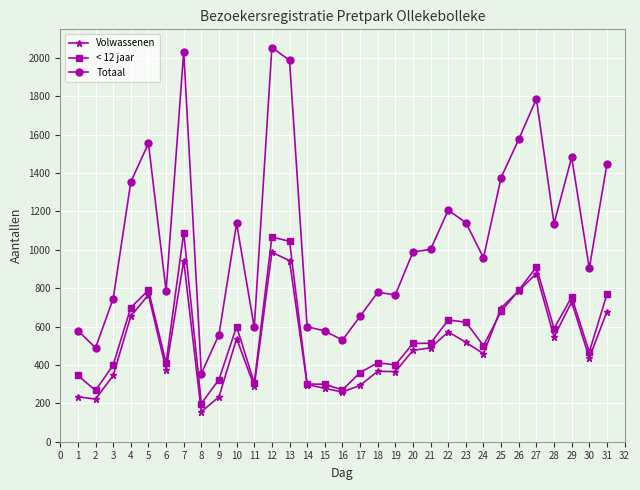

What is the difference between the highest and lowest values at 9?

324